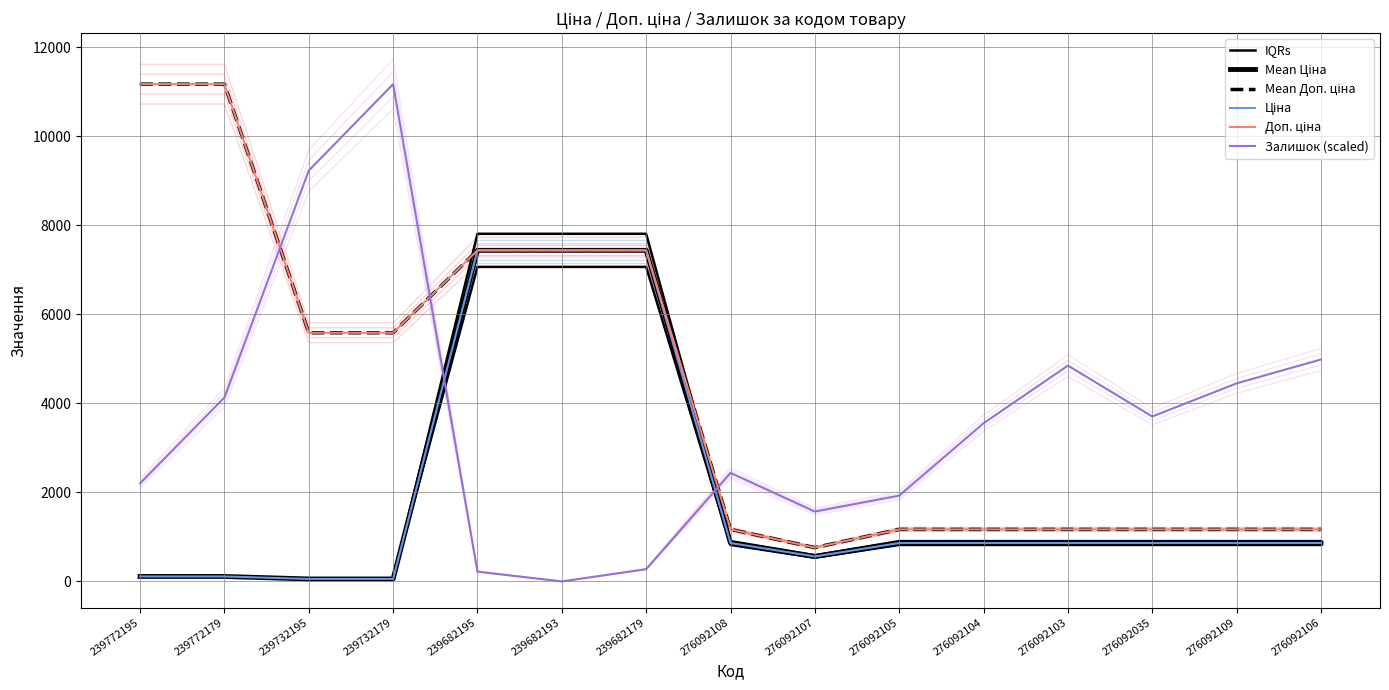

What is the sum of the Ціна values at 276092106 and 239772179?

974.5